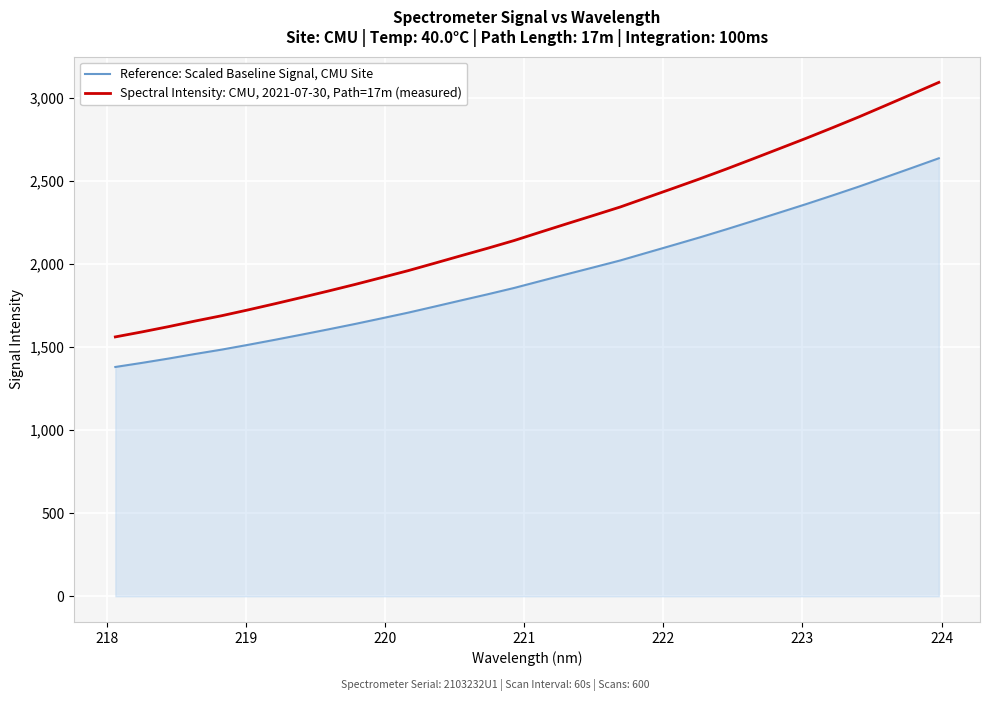

Which series has the widest spread of values?

Spectral Intensity: CMU, 2021-07-30, Path=17m (measured)